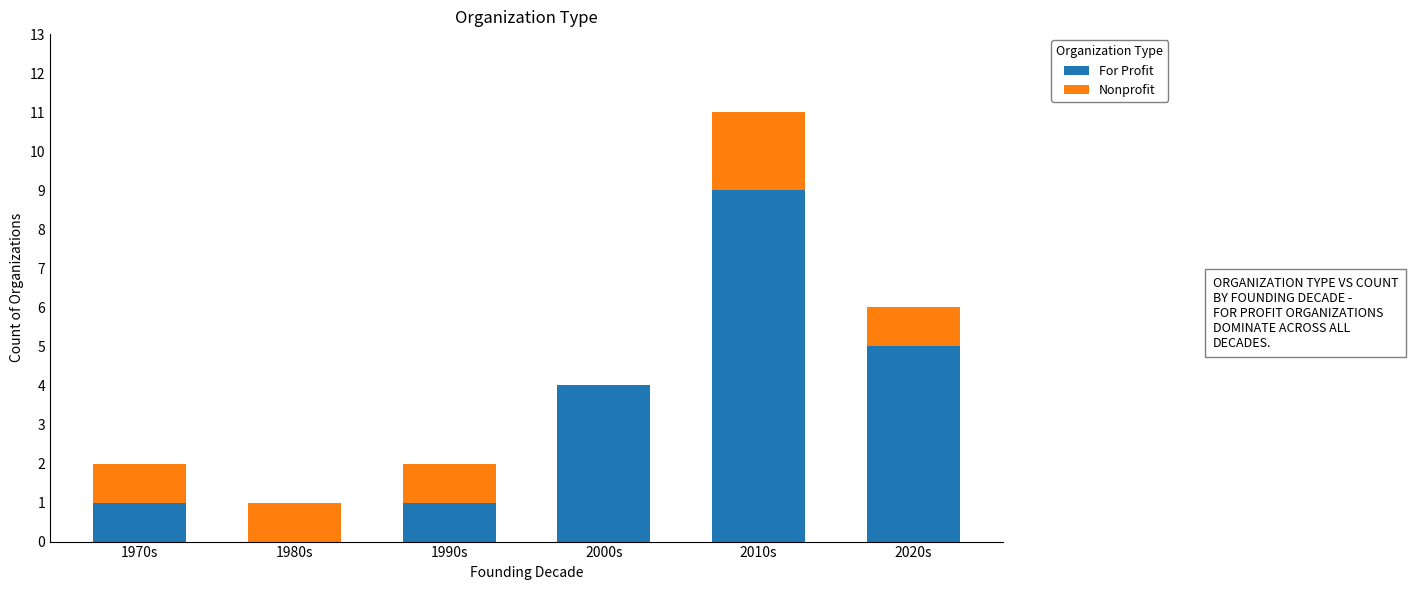

True or false: For Profit has a value of 0 at 1980s.

True